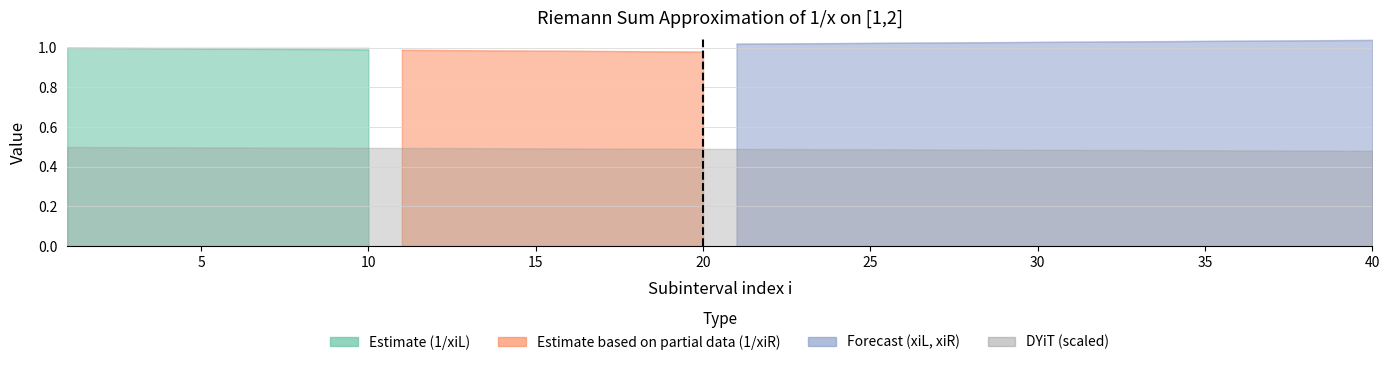

True or false: 1/xiL and xiR cross at least once.

False